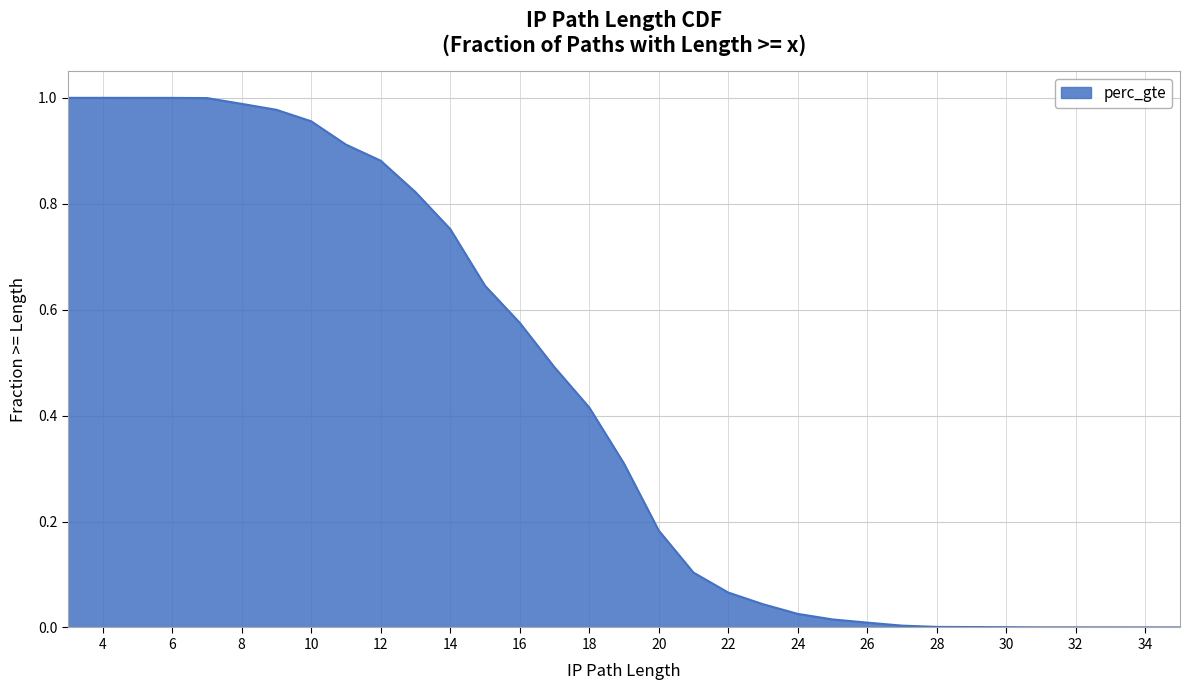

True or false: the data shows 0.5 at 3.

False